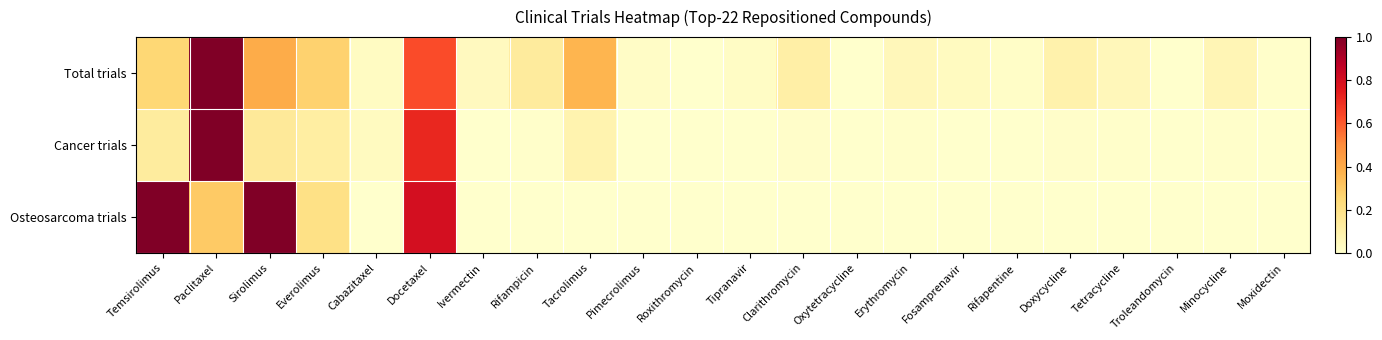

Between Ivermectin and Tacrolimus, which is larger?

Tacrolimus